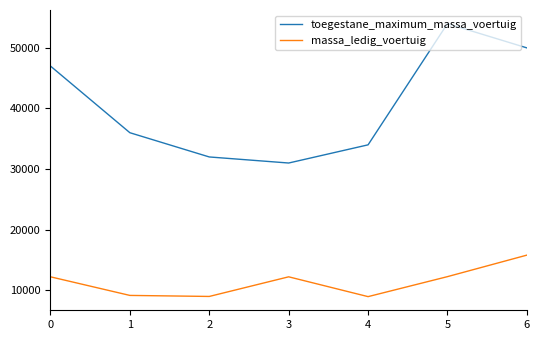

List the labels in order of toegestane_maximum_massa_voertuig value, largest first.

5, 6, 0, 1, 4, 2, 3